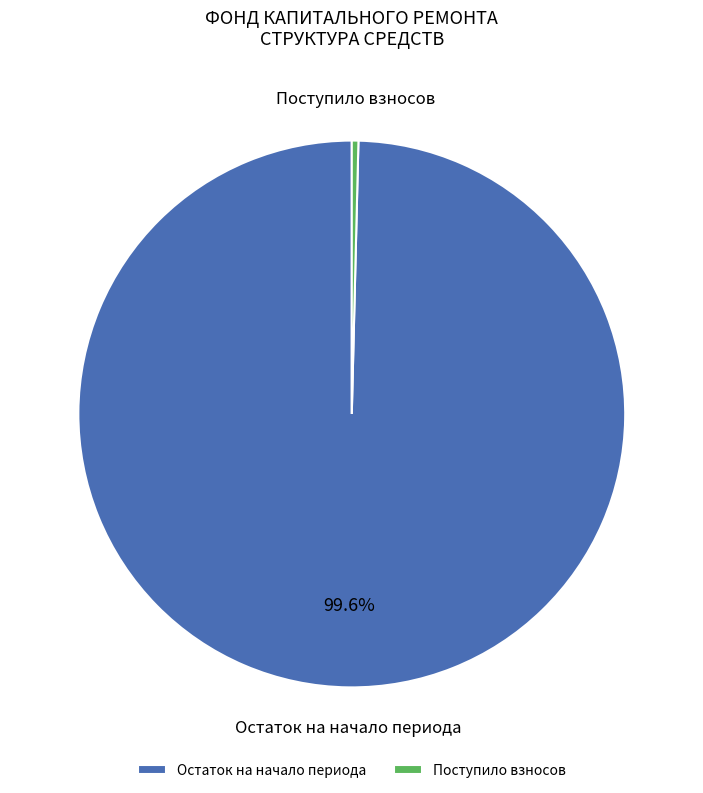

Is the sum of Поступило взносов and Остаток на начало периода greater than half?

Yes